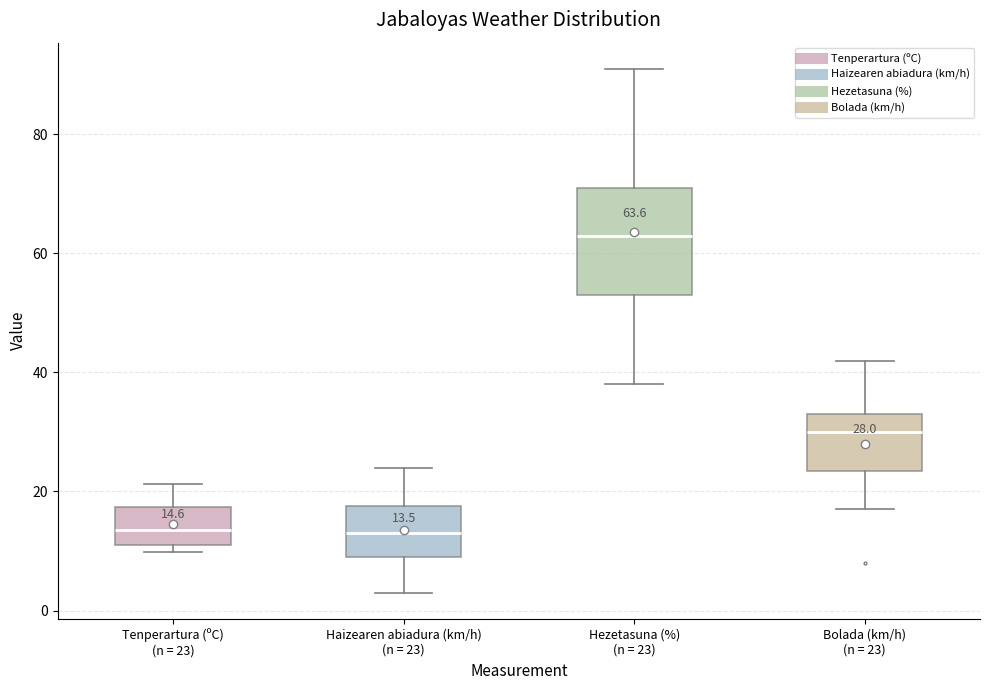

Which box is the tallest, from its lower edge to its upper edge?

Hezetasuna (%) (n = 23)